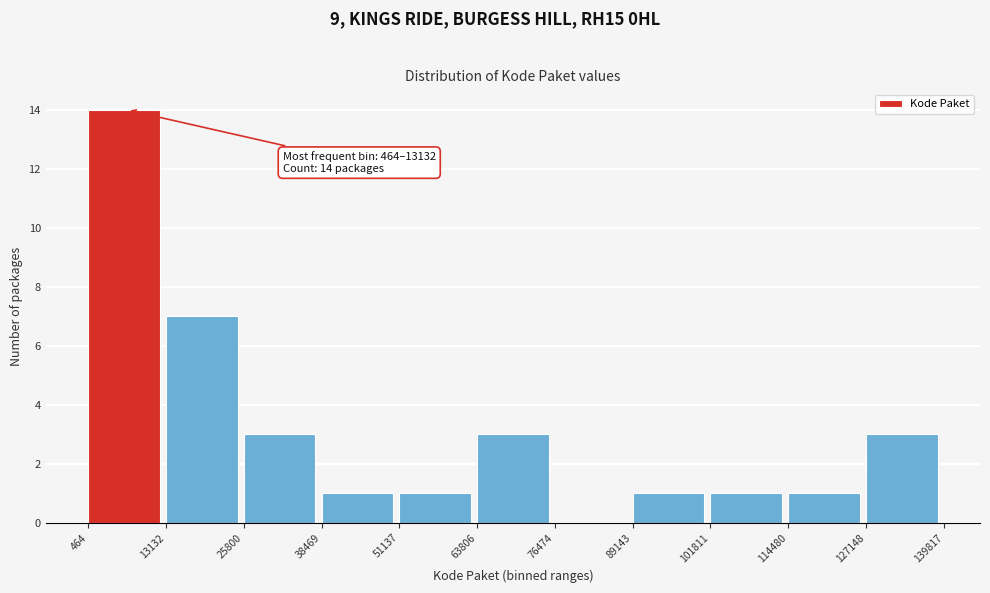

Which range on the x-axis has the tallest bar?

464 to 13132